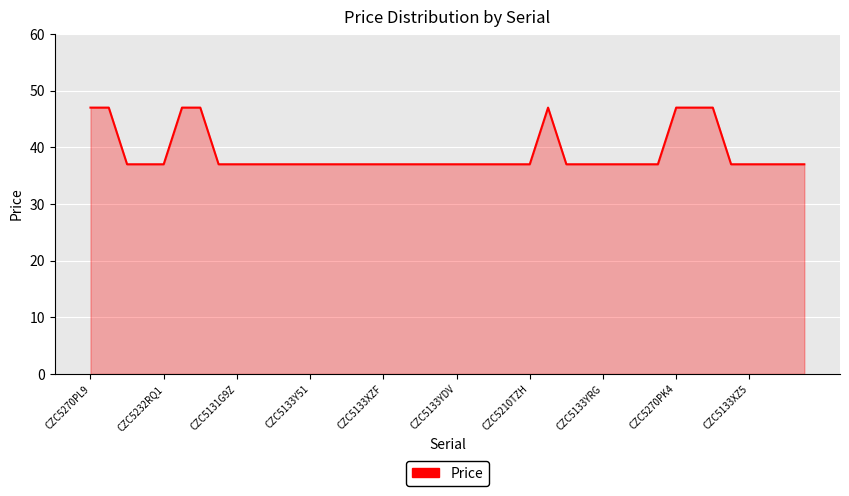

What is the difference between the maximum and minimum values?

10